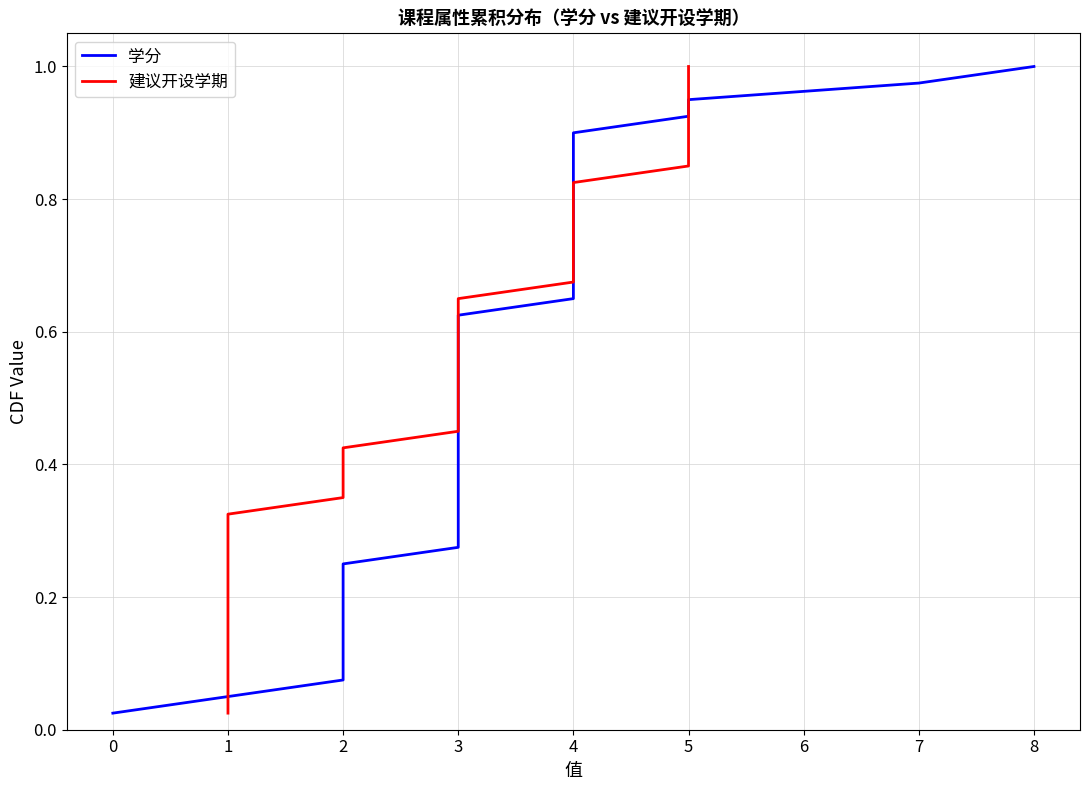

How many lines are shown in the chart?

2